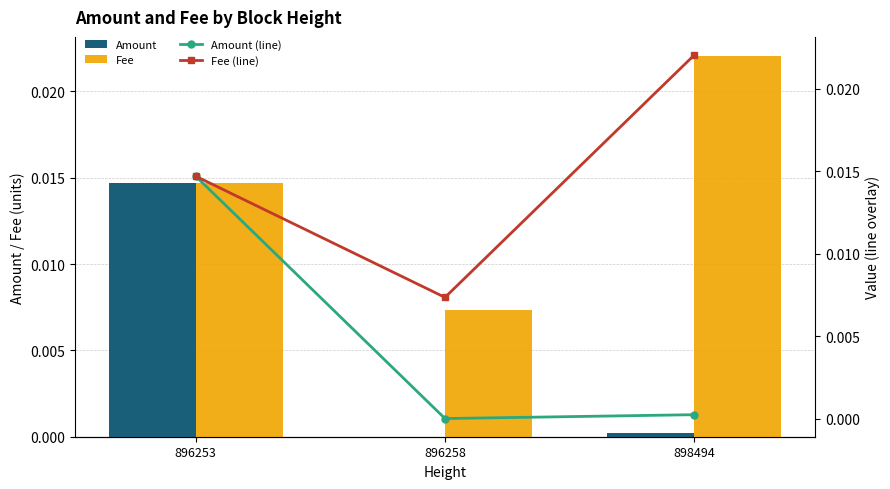

Rank the series by their maximum value, from lowest to highest.

Amount, Amount (line), Fee, Fee (line)